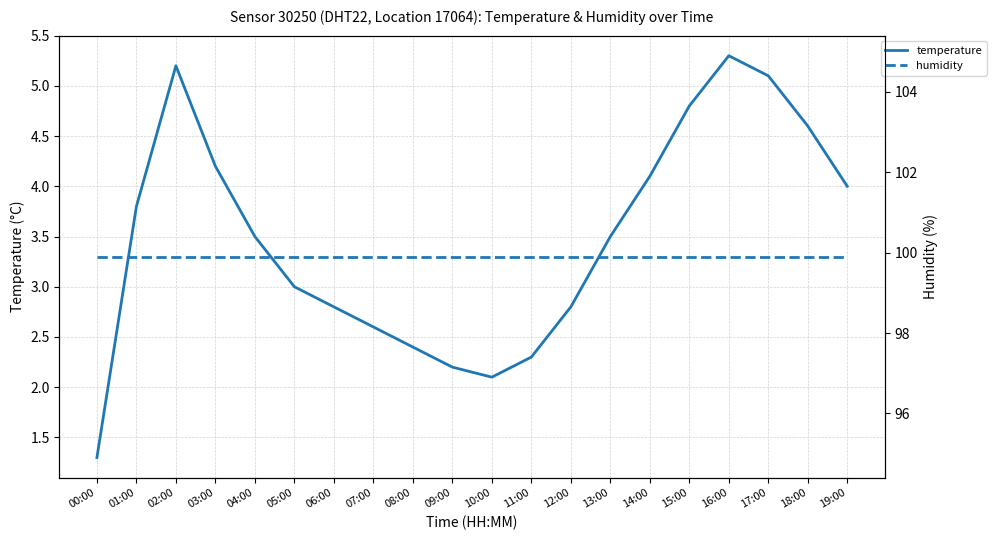

Reading left to right, list all the values displayed in this chart.

temperature: 00:00=1.3	01:00=3.8	02:00=5.2	03:00=4.2	04:00=3.5	05:00=3.0	06:00=2.8	07:00=2.6	08:00=2.4	09:00=2.2	10:00=2.1	11:00=2.3	12:00=2.8	13:00=3.5	14:00=4.1	15:00=4.8	16:00=5.3	17:00=5.1	18:00=4.6	19:00=4.0
humidity: 00:00=99.9	01:00=99.9	02:00=99.9	03:00=99.9	04:00=99.9	05:00=99.9	06:00=99.9	07:00=99.9	08:00=99.9	09:00=99.9	10:00=99.9	11:00=99.9	12:00=99.9	13:00=99.9	14:00=99.9	15:00=99.9	16:00=99.9	17:00=99.9	18:00=99.9	19:00=99.9